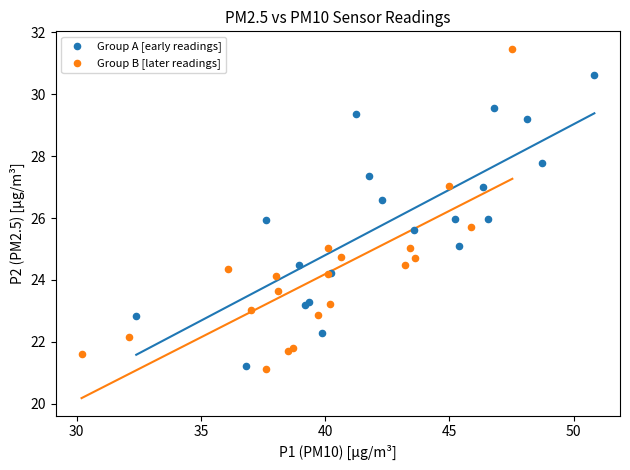

Which series reaches the maximum Y coordinate?

Group B [later readings]